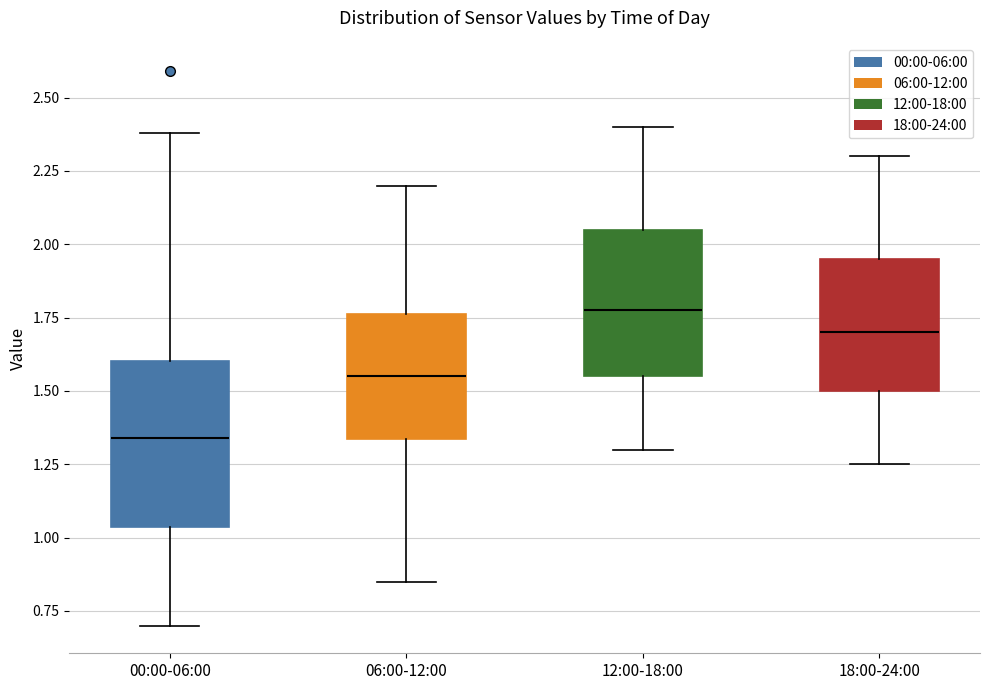

Comparing the boxes themselves (not the whiskers), which one is the tallest?

00:00-06:00